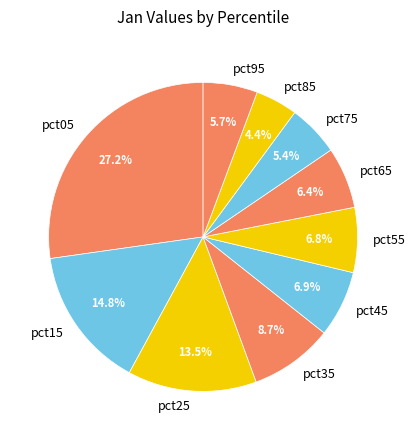

Is pct05 the majority of the pie?

No